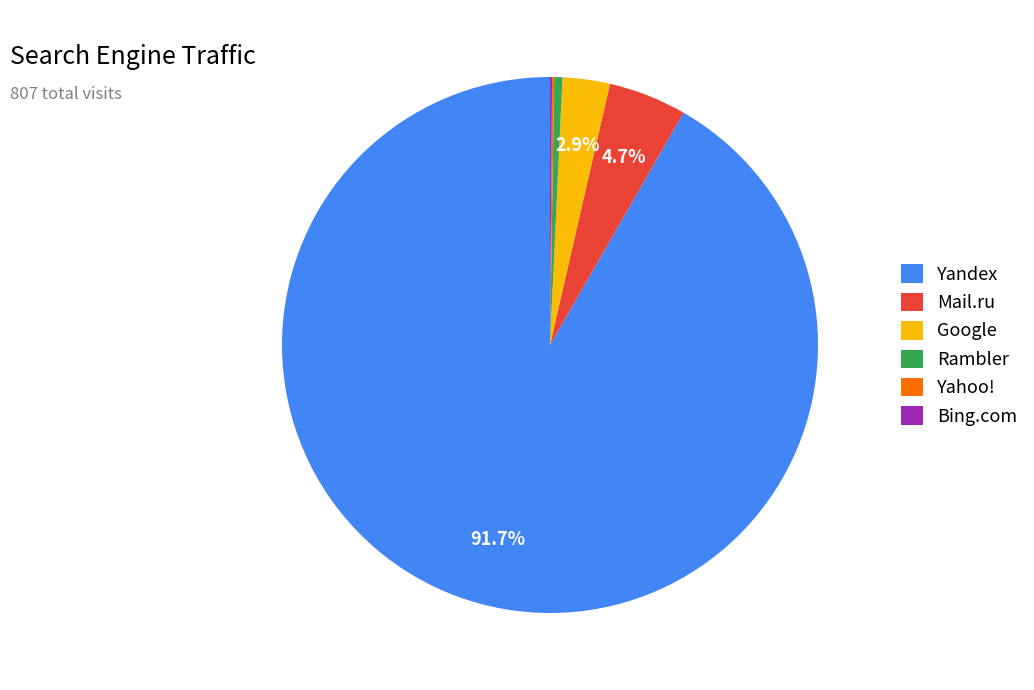

Does Yandex account for over 50% of the chart?

Yes